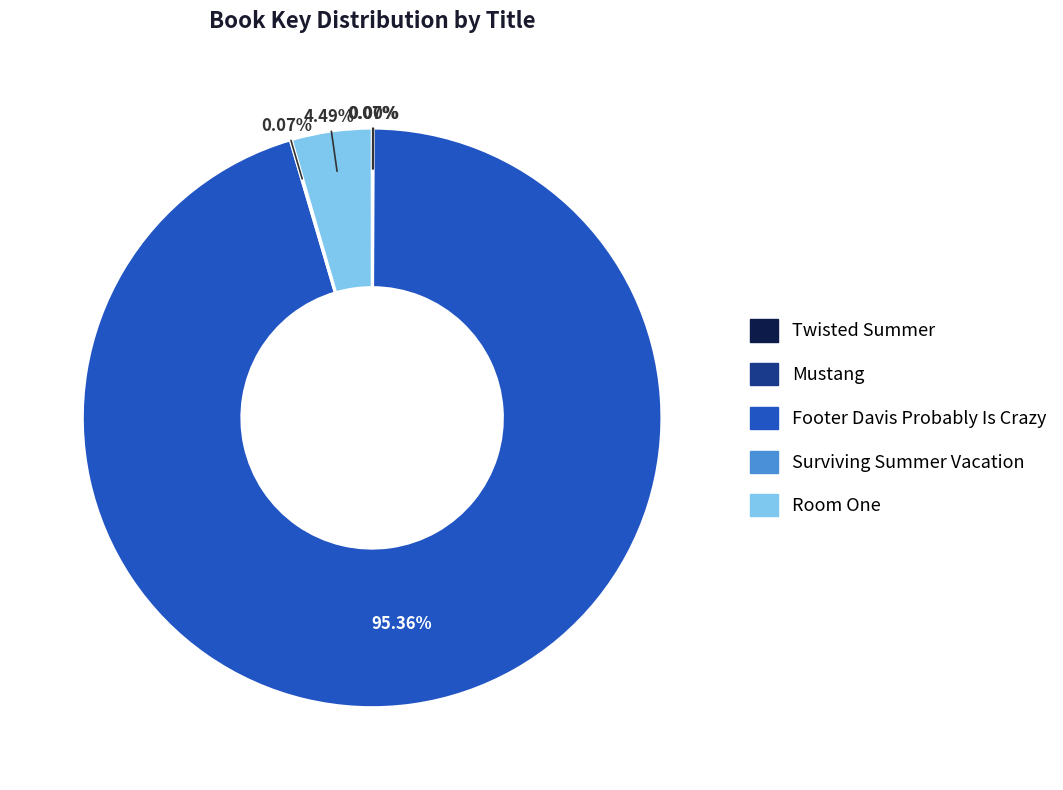

Which slice represents more than half of the pie?

Footer Davis Probably Is Crazy